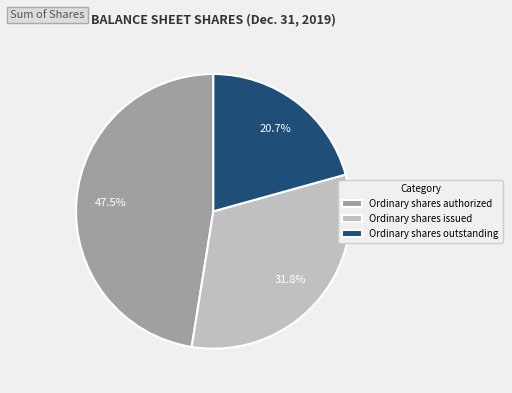

What percentage is the Ordinary shares issued slice, to the nearest percent?

32%